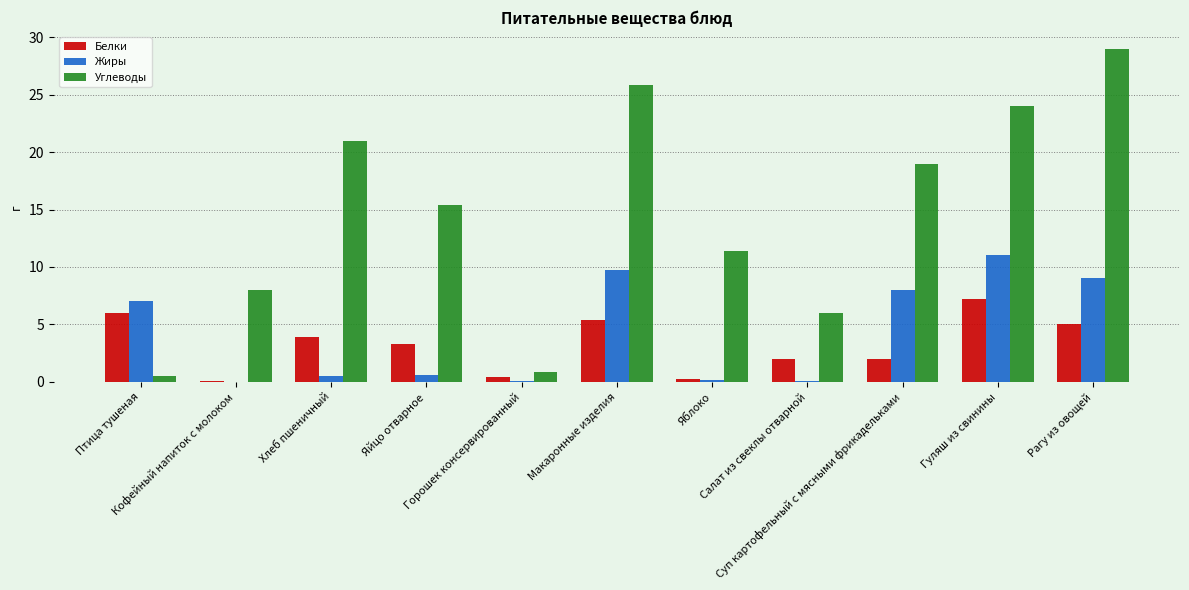

Which series has the largest total across all categories?

Углеводы